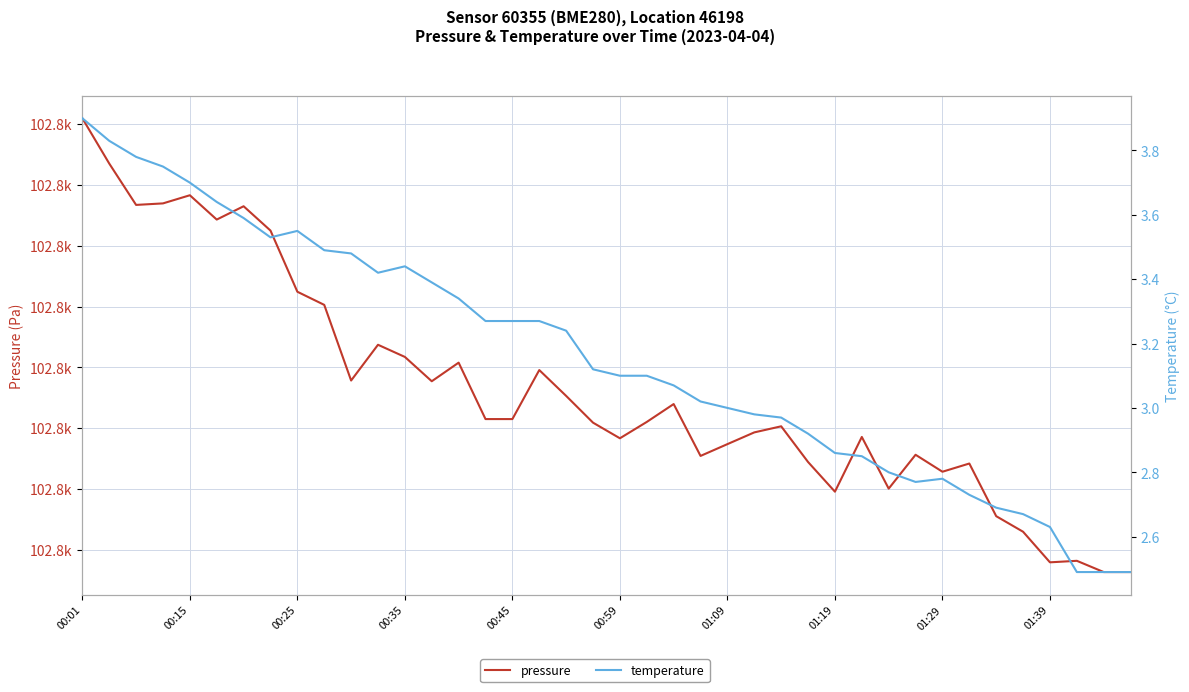

What is the difference between the pressure values at 18 and 39?

29.0